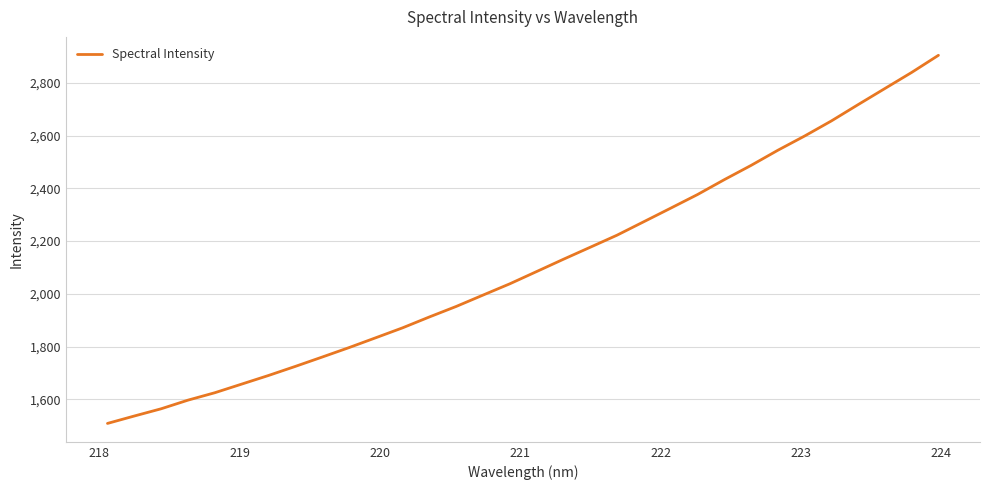

What is the maximum value shown in the chart?

2904.0